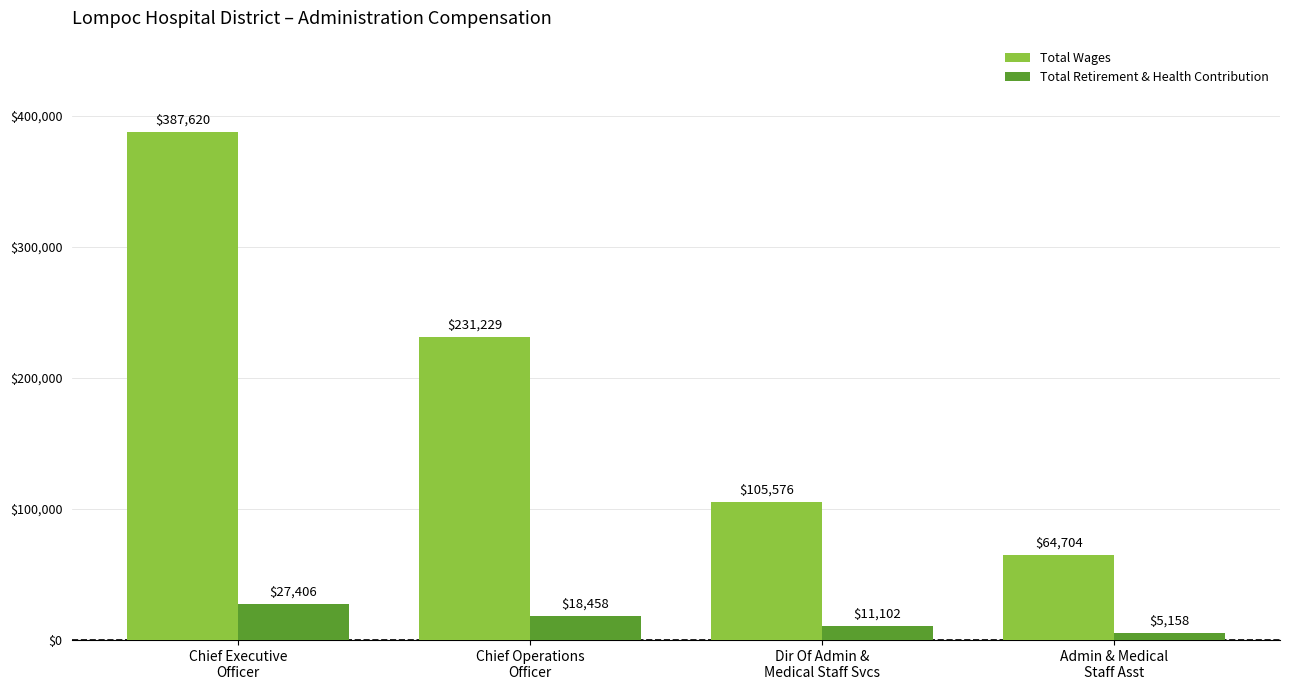

At how many categories does at least one series exceed 148407?

2